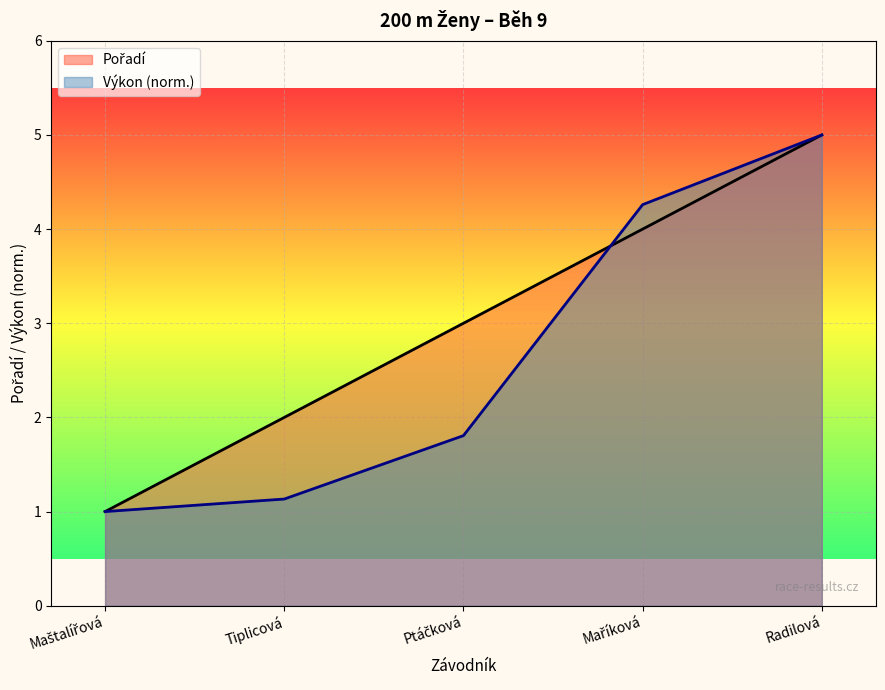

How many values in the Výkon series exceed 1?

4